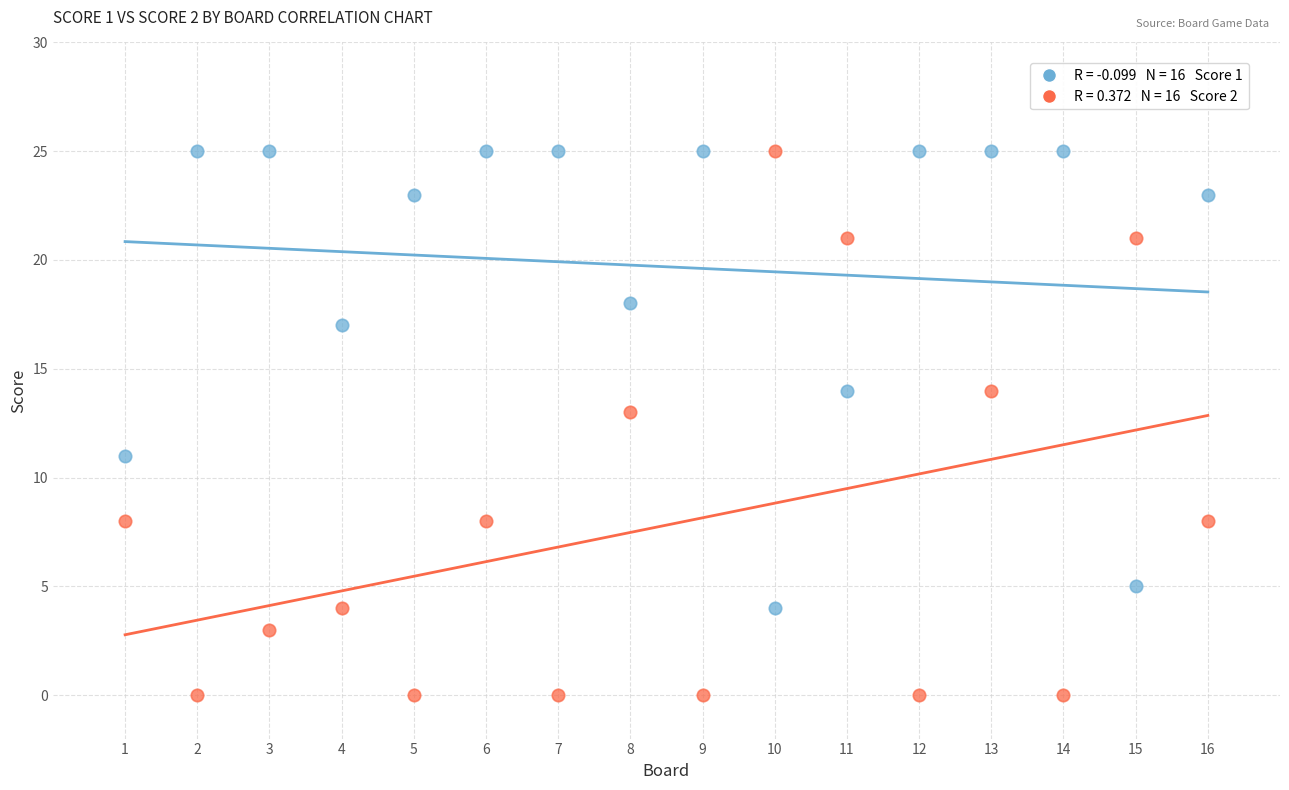

Across all data points, what is the range of X values (max minus min)?

15